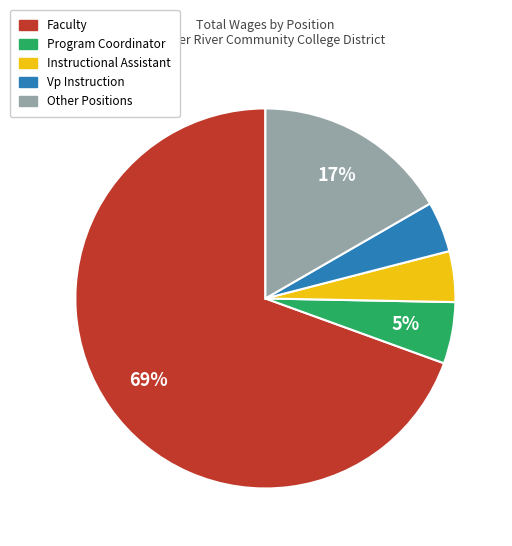

To the nearest percent, what is the average slice percentage?

20%